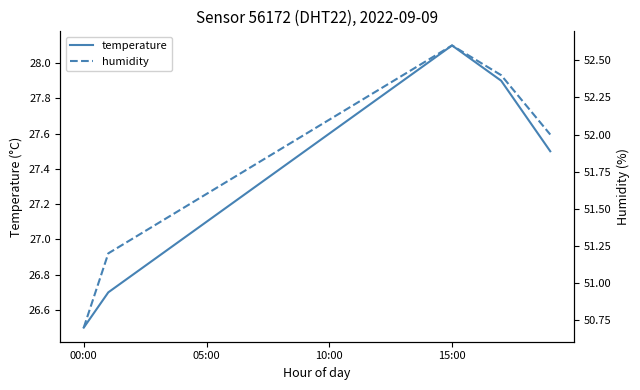

The value of temperature at 00:00 is 26.5. True or false?

True